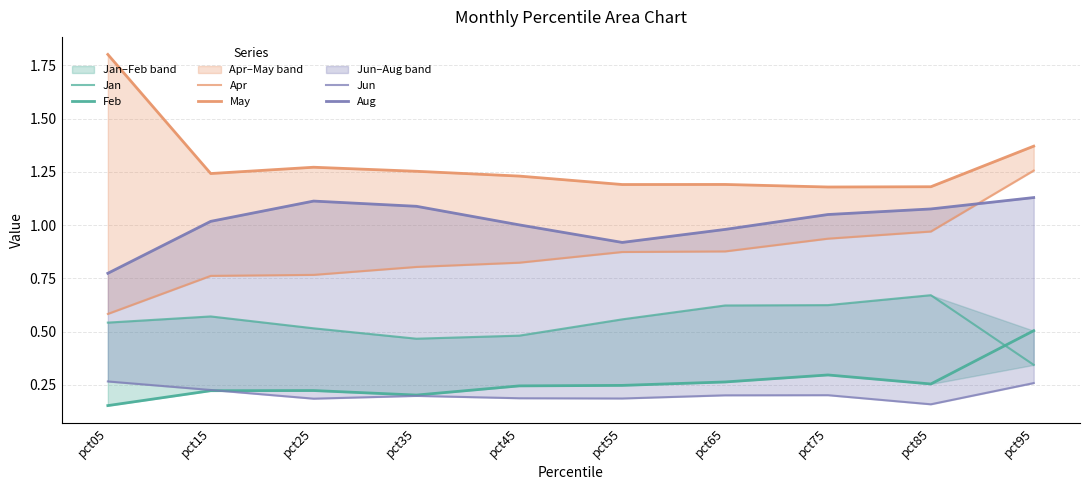

Reading left to right, extract all data points from this chart.

Jan: pct05=0.5	pct15=0.6	pct25=0.5	pct35=0.5	pct45=0.5	pct55=0.6	pct65=0.6	pct75=0.6	pct85=0.7	pct95=0.3
Feb: pct05=0.2	pct15=0.2	pct25=0.2	pct35=0.2	pct45=0.2	pct55=0.2	pct65=0.3	pct75=0.3	pct85=0.3	pct95=0.5
Apr: pct05=0.6	pct15=0.8	pct25=0.8	pct35=0.8	pct45=0.8	pct55=0.9	pct65=0.9	pct75=0.9	pct85=1.0	pct95=1.3
May: pct05=1.8	pct15=1.2	pct25=1.3	pct35=1.3	pct45=1.2	pct55=1.2	pct65=1.2	pct75=1.2	pct85=1.2	pct95=1.4
Jun: pct05=0.3	pct15=0.2	pct25=0.2	pct35=0.2	pct45=0.2	pct55=0.2	pct65=0.2	pct75=0.2	pct85=0.2	pct95=0.3
Aug: pct05=0.8	pct15=1.0	pct25=1.1	pct35=1.1	pct45=1.0	pct55=0.9	pct65=1.0	pct75=1.1	pct85=1.1	pct95=1.1